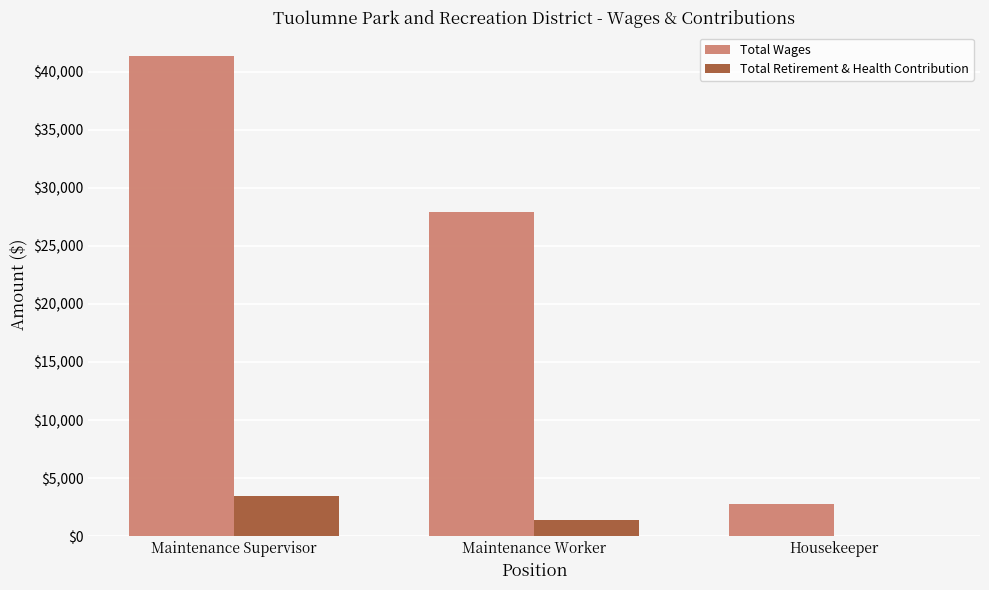

Which category has the highest value in the Total Retirement & Health Contribution series?

Maintenance Supervisor